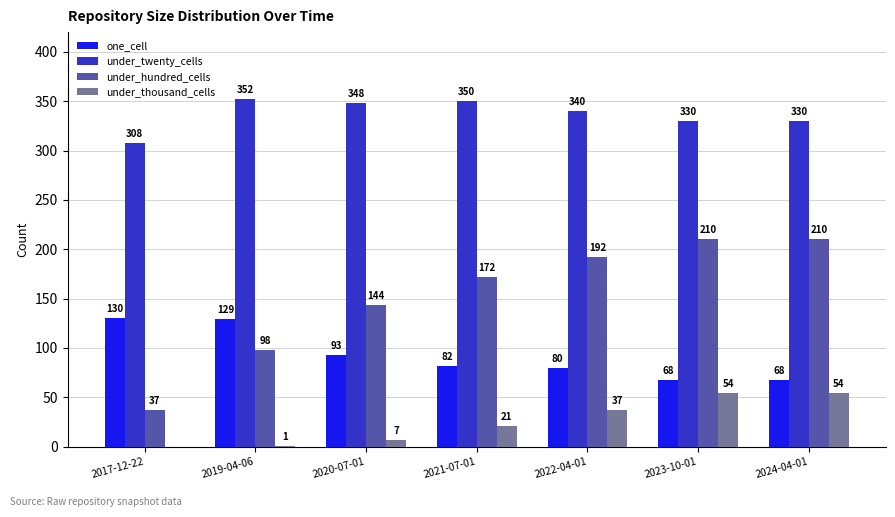

What is the difference between the under_twenty_cells values at 2021-07-01 and 2024-04-01?

20